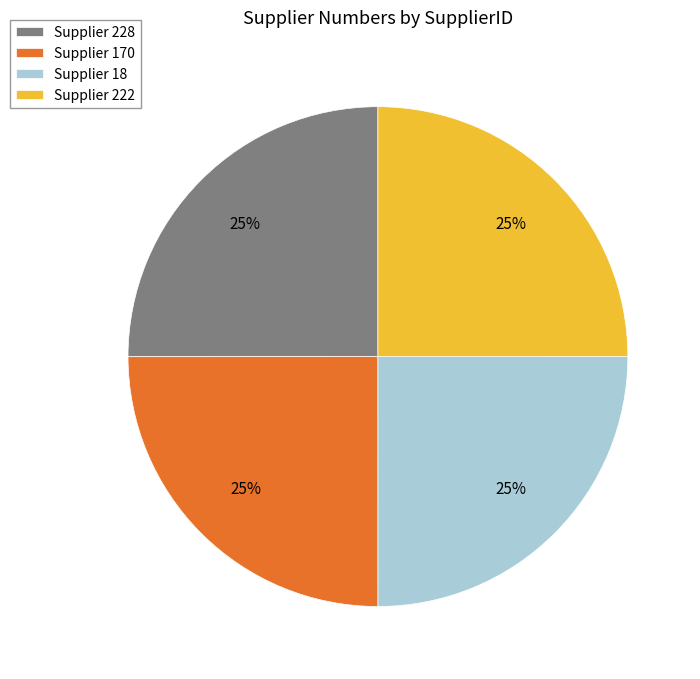

Count the number of slices in the pie.

4